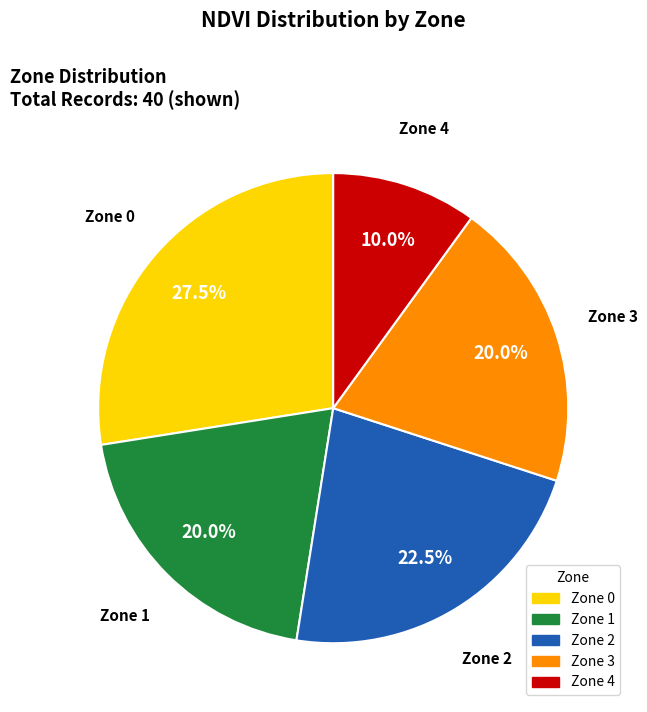

What percentage do Zone 2 and Zone 0 together represent?

50.0%